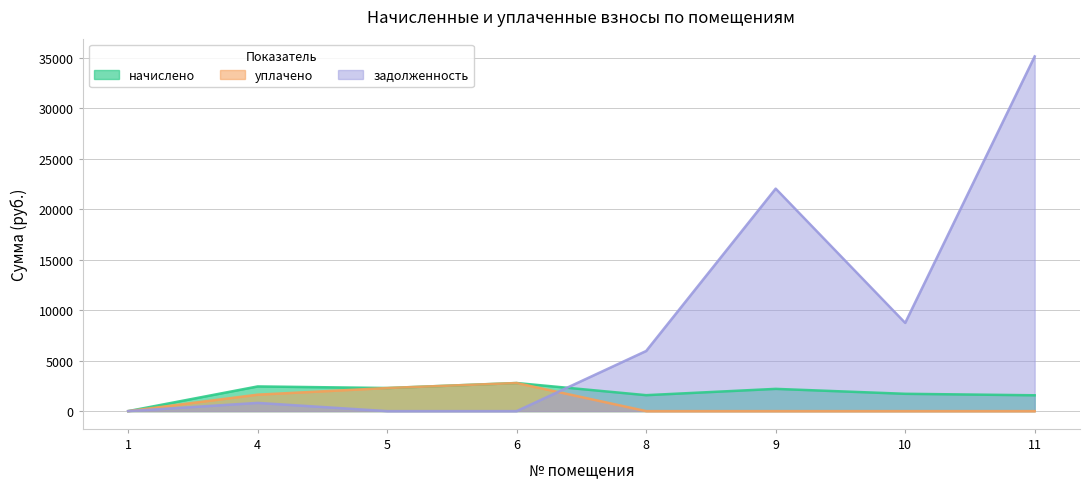

The value of начислено at 11 is 2133.2. True or false?

False